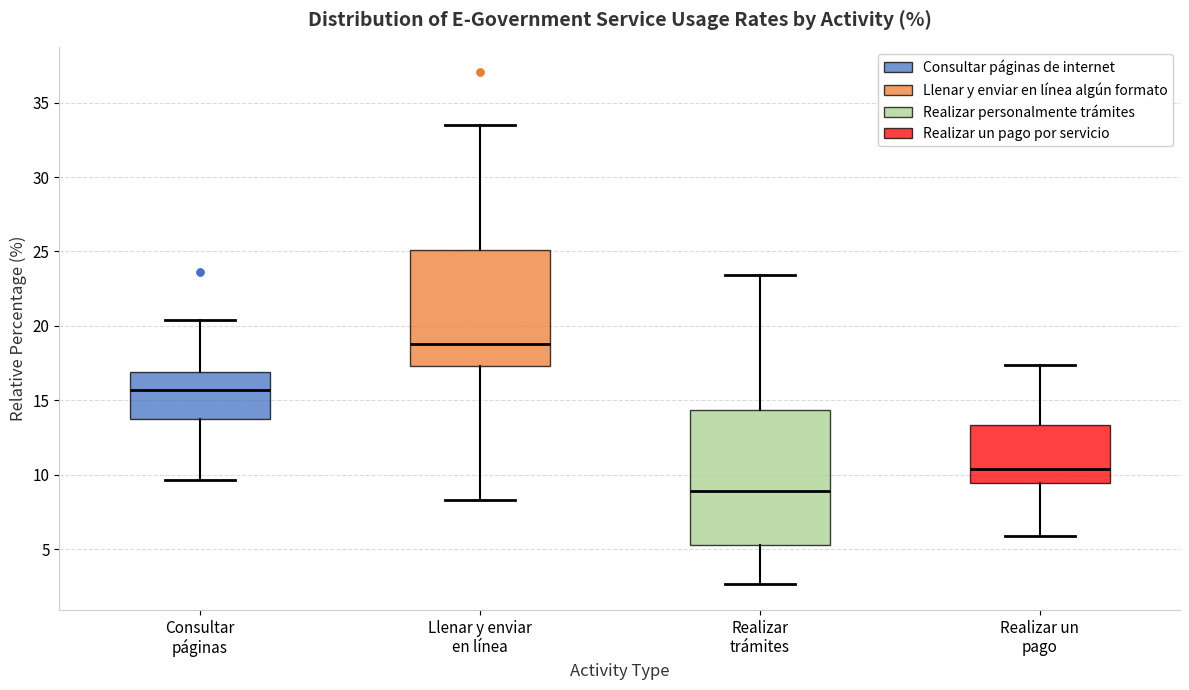

Comparing the boxes themselves (not the whiskers), which one is the tallest?

Realizar trámites